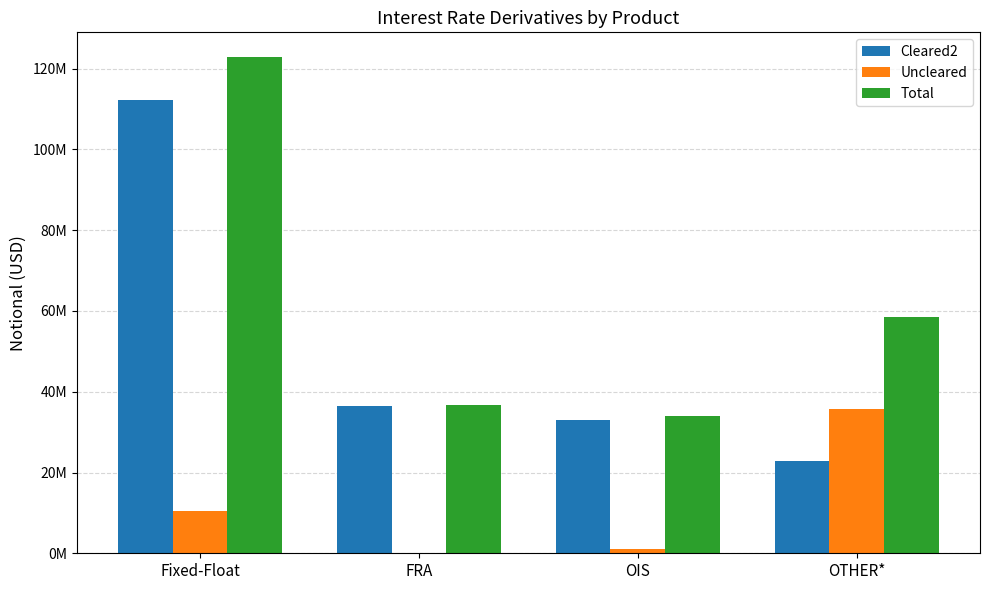

List the series in order of their overall mean, lowest first.

Uncleared, Cleared2, Total